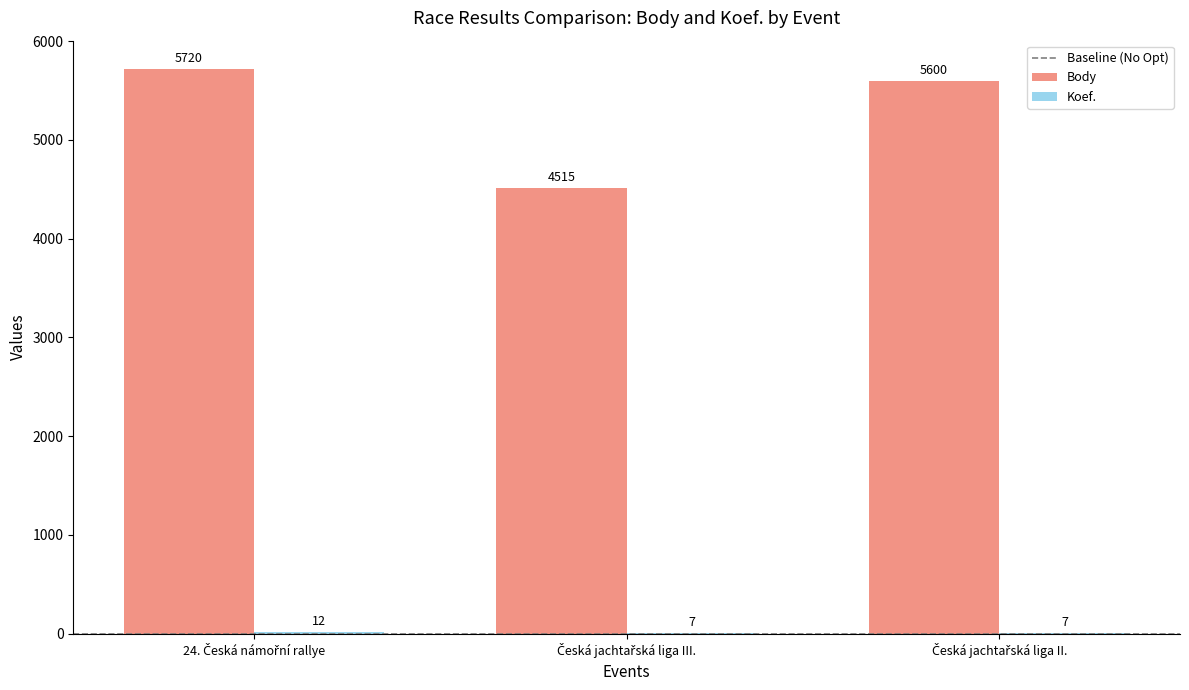

What is the greatest value displayed?

5720